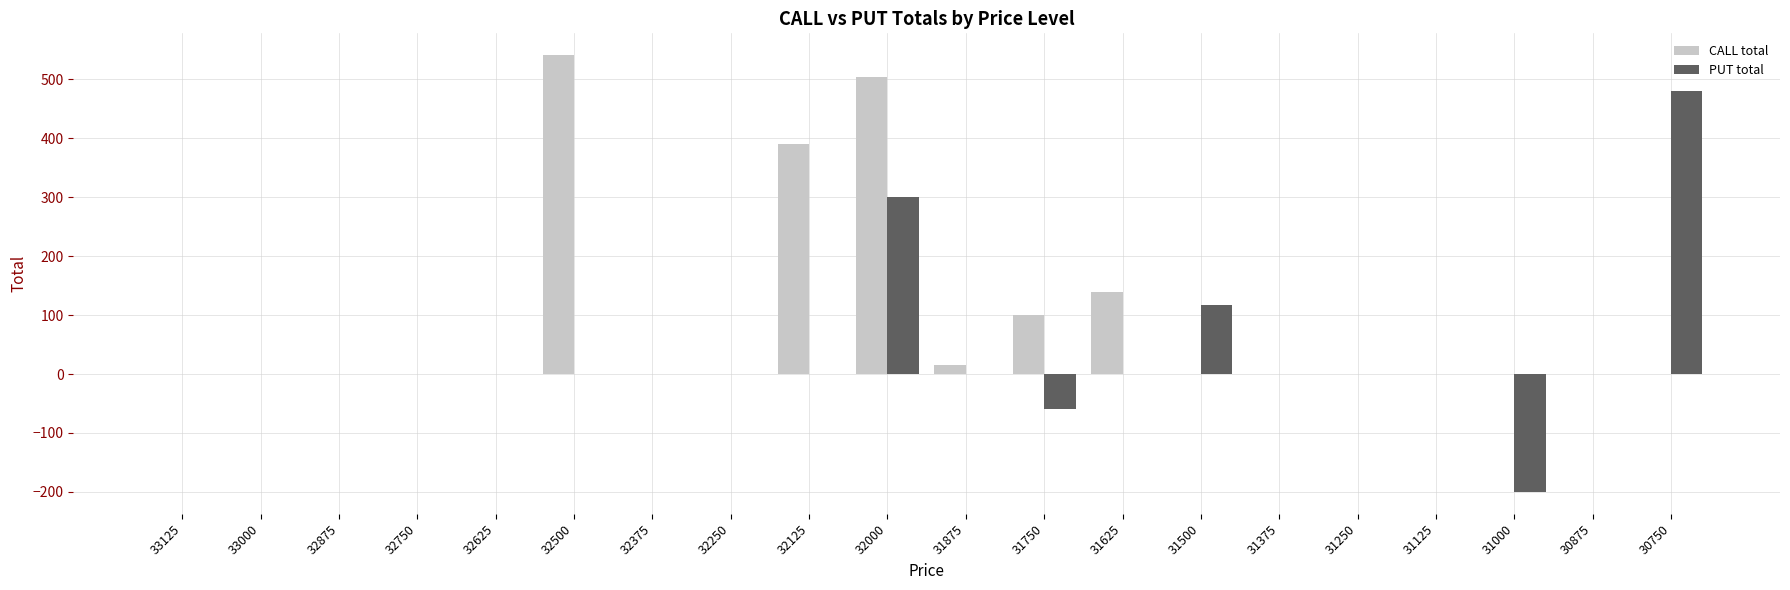

At which category is the sum across all series the highest?

32000